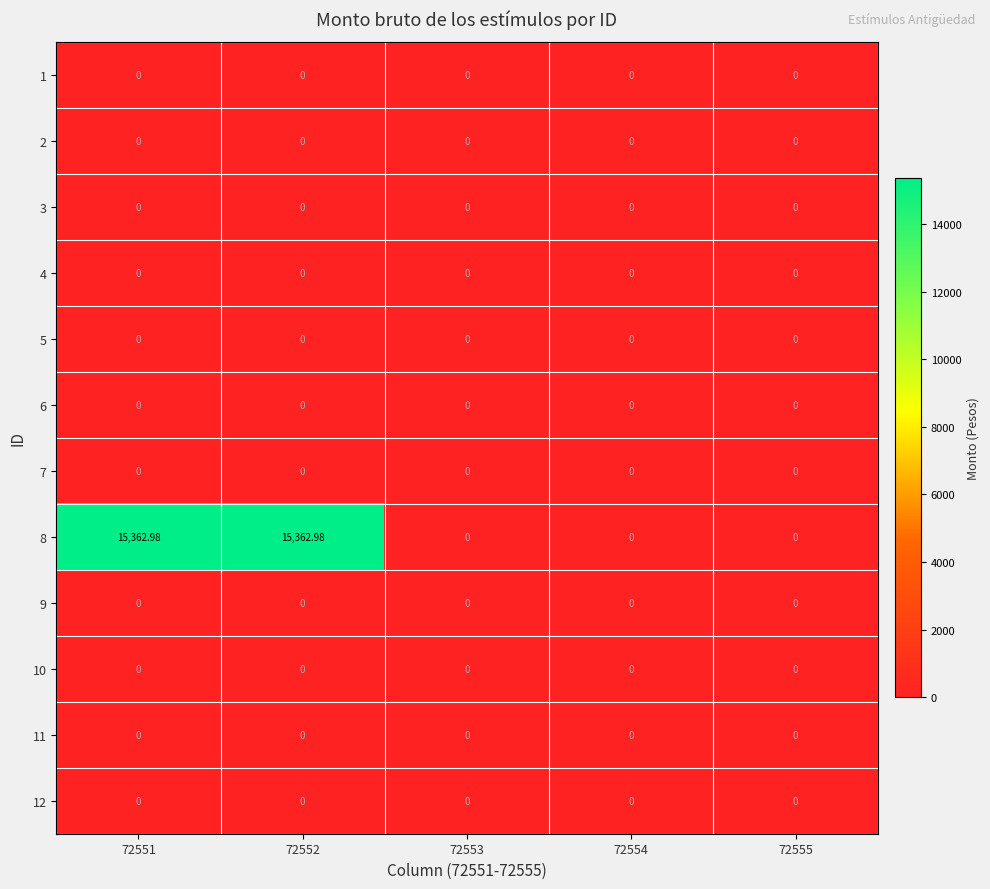

Between 72552 and 72553, which is larger?

72552